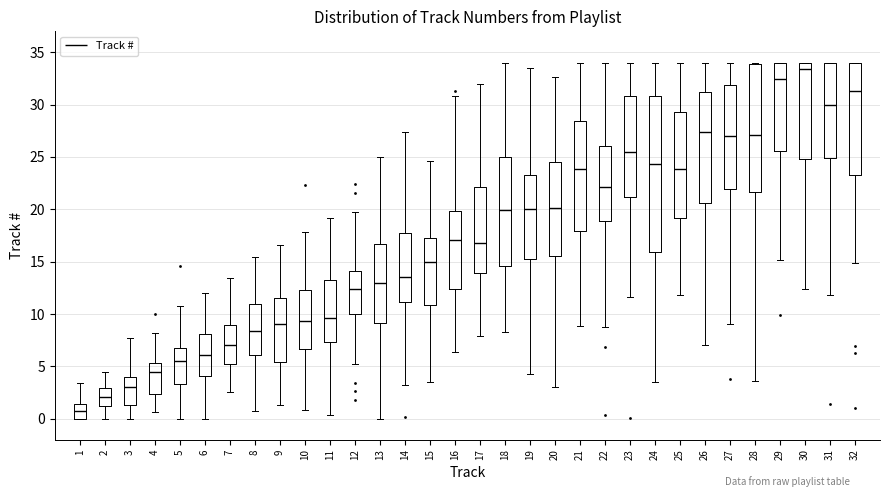

Which box's median line is the lowest?

1